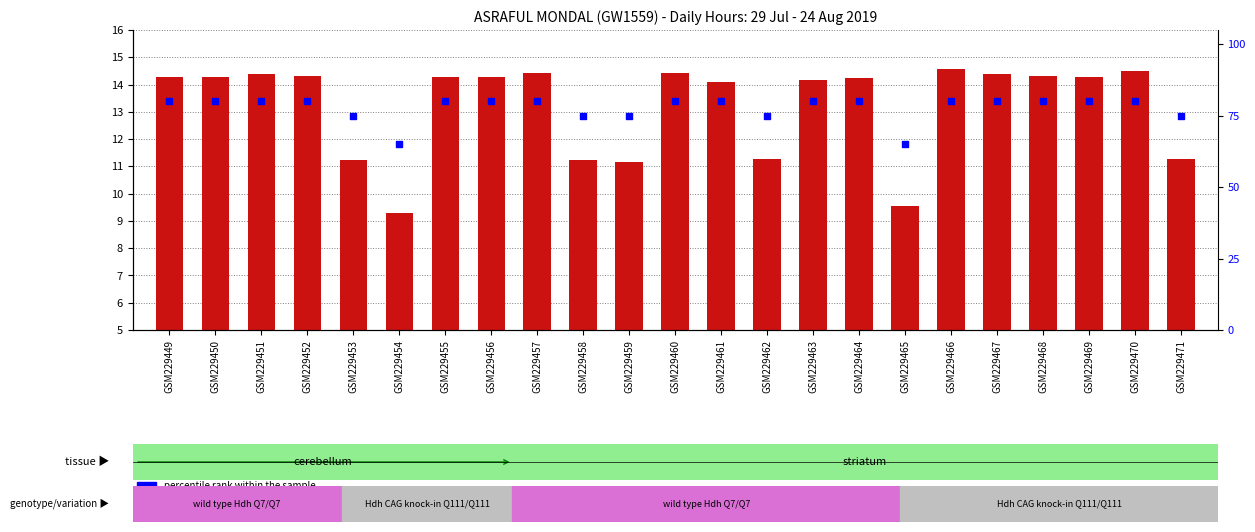

Is the value of transformed count at GSM229464 greater than the value of percentile rank within the sample at GSM229461?

No